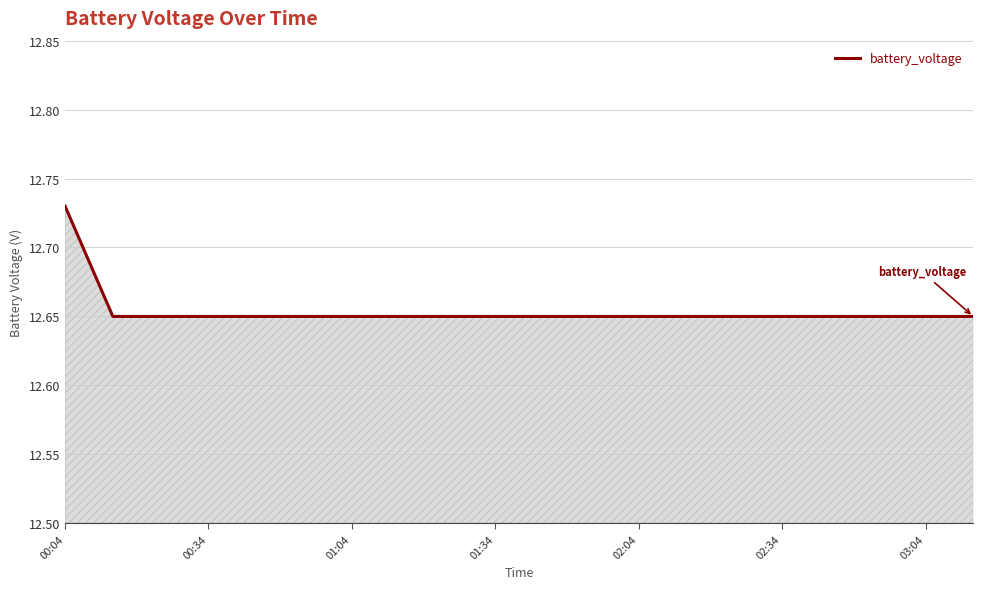

How many series are shown in this chart?

1